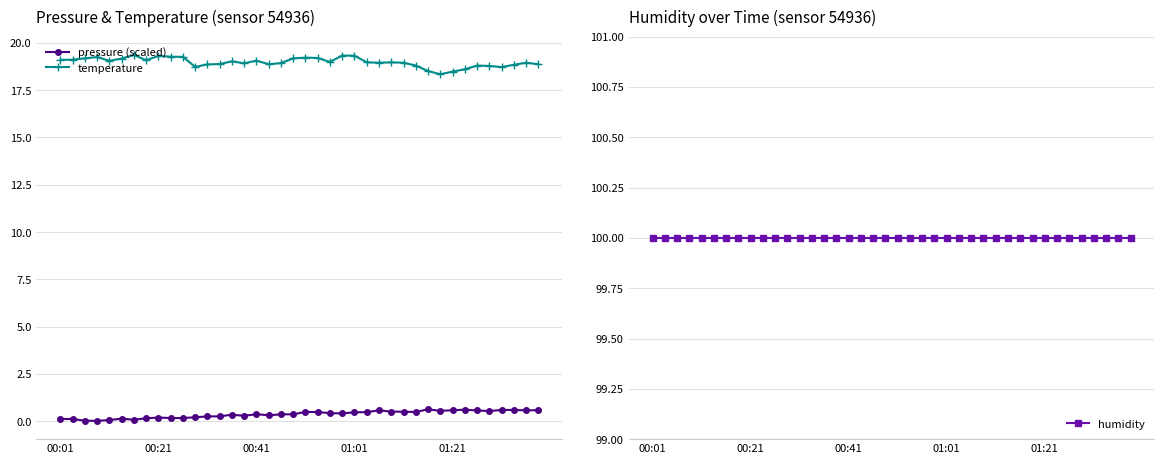

True or false: temperature and pressure (scaled) intersect in this chart.

False